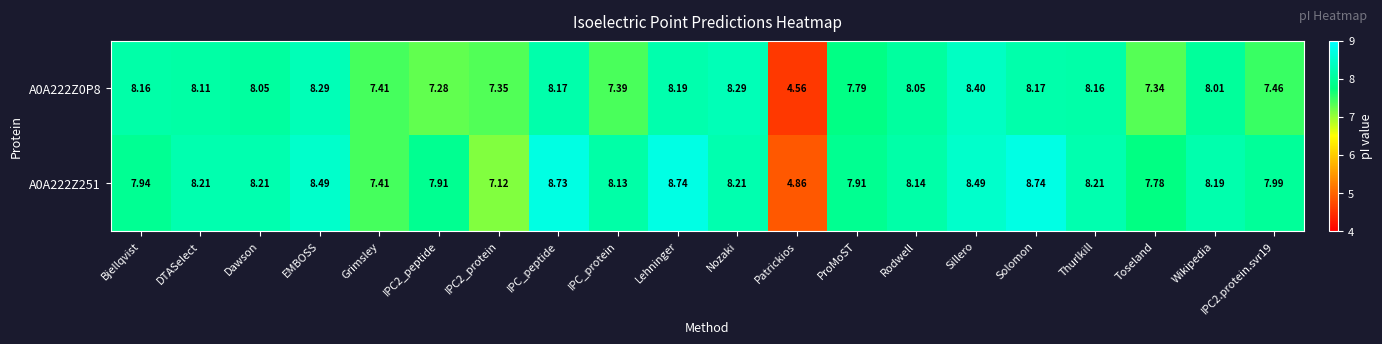

Is the value of A0A222Z0P8 at Thurlkill greater than the value of A0A222Z251 at Dawson?

No